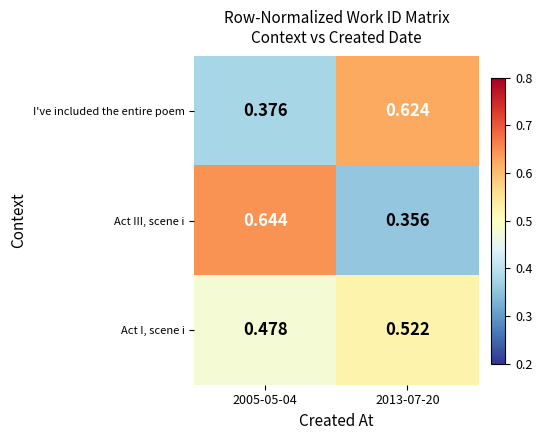

At how many categories does at least one series exceed 0?

2